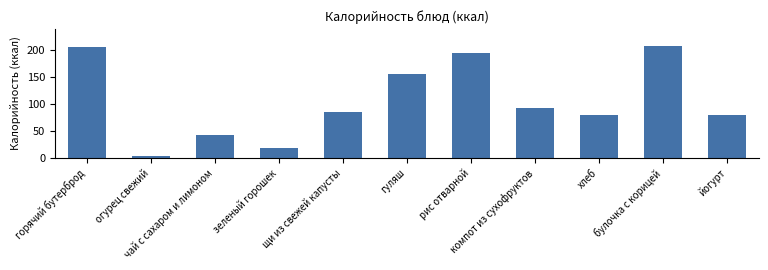

What is the maximum value shown in the chart?

208.0